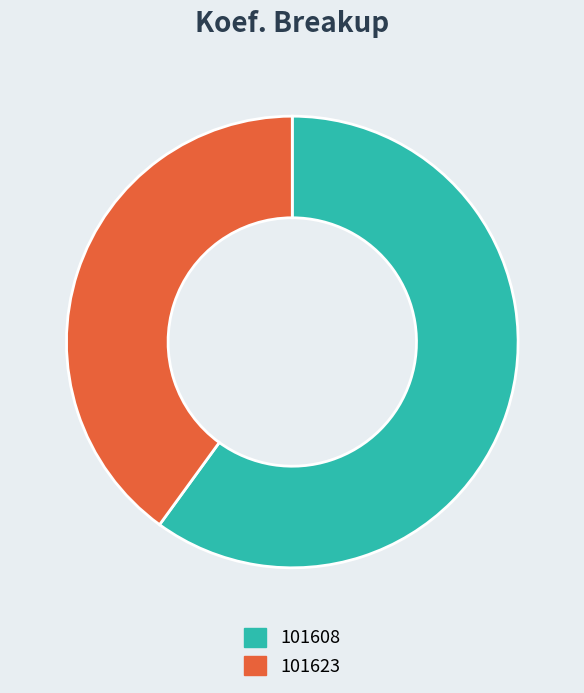

How many segments does this pie chart have?

2